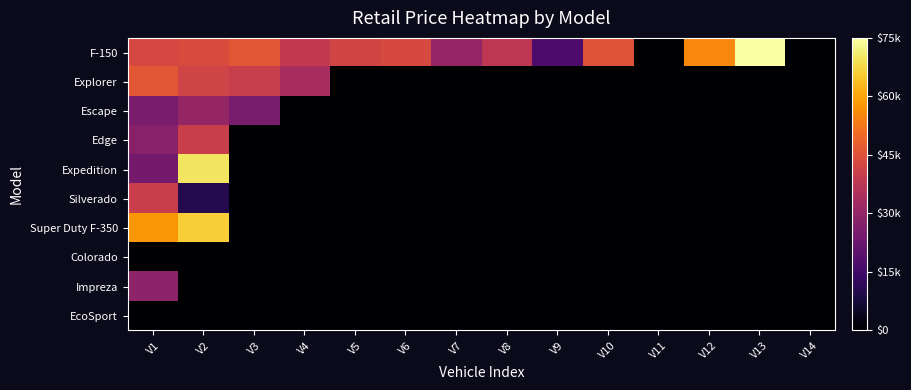

Reading left to right, extract all data points from this chart.

F-150: V1=42995	V2=43855	V3=46305	V4=38755	V5=41994	V6=43123	V7=29906	V8=37945	V9=17055	V10=45345	V11=0	V12=55360	V13=74855	V14=0
Explorer: V1=46397	V2=41715	V3=39883	V4=33926	V5=0	V6=0	V7=0	V8=0	V9=0	V10=0	V11=0	V12=0	V13=0	V14=0
Escape: V1=25211	V2=30312	V3=24995	V4=0	V5=0	V6=0	V7=0	V8=0	V9=0	V10=0	V11=0	V12=0	V13=0	V14=0
Edge: V1=27965	V2=40215	V3=0	V4=0	V5=0	V6=0	V7=0	V8=0	V9=0	V10=0	V11=0	V12=0	V13=0	V14=0
Expedition: V1=24305	V2=69900	V3=0	V4=0	V5=0	V6=0	V7=0	V8=0	V9=0	V10=0	V11=0	V12=0	V13=0	V14=0
Silverado: V1=40355	V2=9995	V3=0	V4=0	V5=0	V6=0	V7=0	V8=0	V9=0	V10=0	V11=0	V12=0	V13=0	V14=0
Super Duty F-350: V1=57795	V2=66189	V3=0	V4=0	V5=0	V6=0	V7=0	V8=0	V9=0	V10=0	V11=0	V12=0	V13=0	V14=0
Colorado: V1=0	V2=0	V3=0	V4=0	V5=0	V6=0	V7=0	V8=0	V9=0	V10=0	V11=0	V12=0	V13=0	V14=0
Impreza: V1=28995	V2=0	V3=0	V4=0	V5=0	V6=0	V7=0	V8=0	V9=0	V10=0	V11=0	V12=0	V13=0	V14=0
EcoSport: V1=0	V2=0	V3=0	V4=0	V5=0	V6=0	V7=0	V8=0	V9=0	V10=0	V11=0	V12=0	V13=0	V14=0